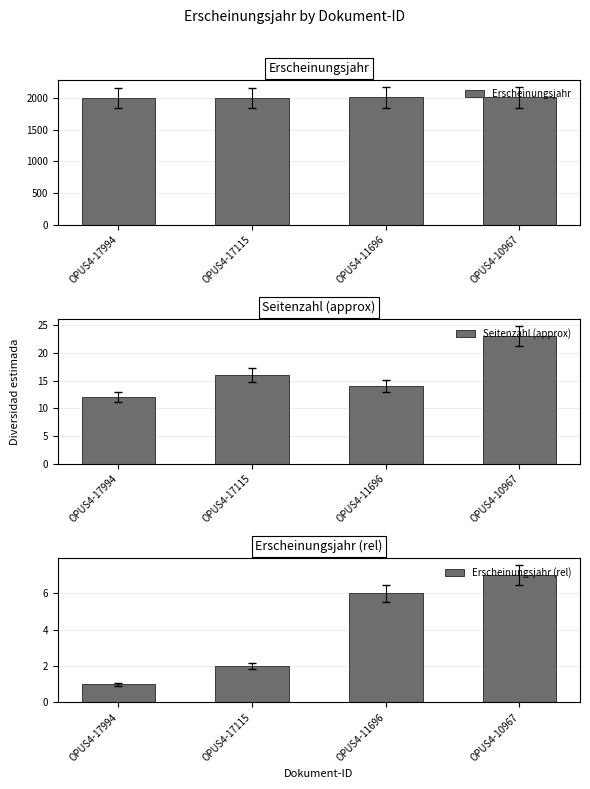

Where does the Erscheinungsjahr (rel) series first go above 6?

OPUS4-10967